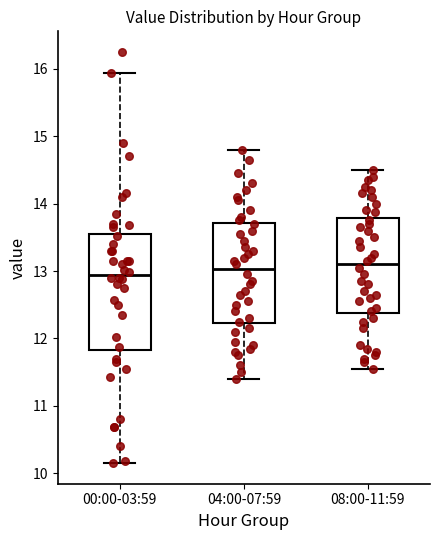

Reading left to right, transcribe this box plot: for each box, give where its median line is, the range the box spans, and where its two whiskers end, as read against the y-axis. The values are not printed on the chart, so give them approximately, as read against the axis.

00:00-03:59: median 12.9, box 11.8 to 13.6, whiskers 10.2 to 15.9
04:00-07:59: median 13.0, box 12.2 to 13.7, whiskers 11.4 to 14.8
08:00-11:59: median 13.1, box 12.4 to 13.8, whiskers 11.6 to 14.5